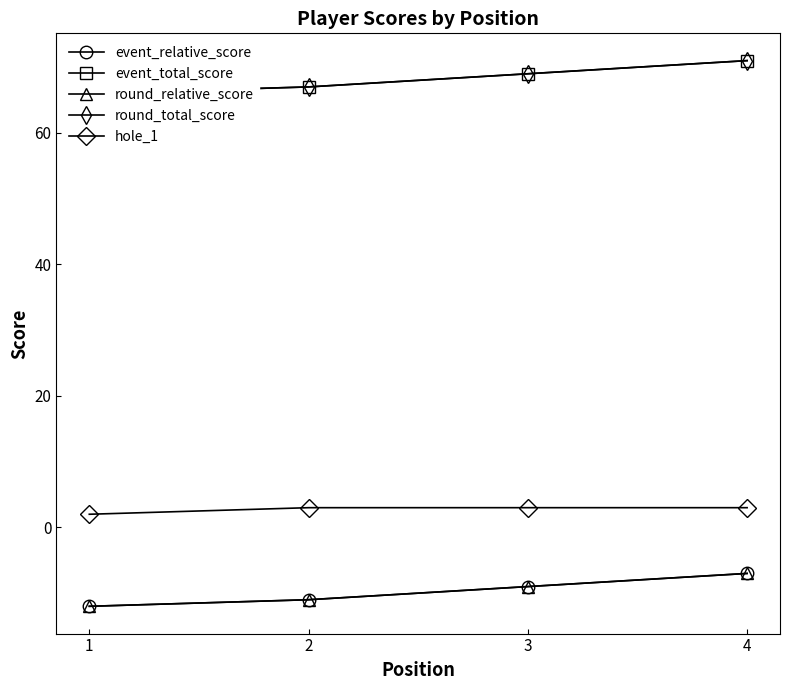

Reading right to left, extract all data points from this chart.

event_relative_score: -7	-9	-11	-12
event_total_score: 71	69	67	66
round_relative_score: -7	-9	-11	-12
round_total_score: 71	69	67	66
hole_1: 3	3	3	2